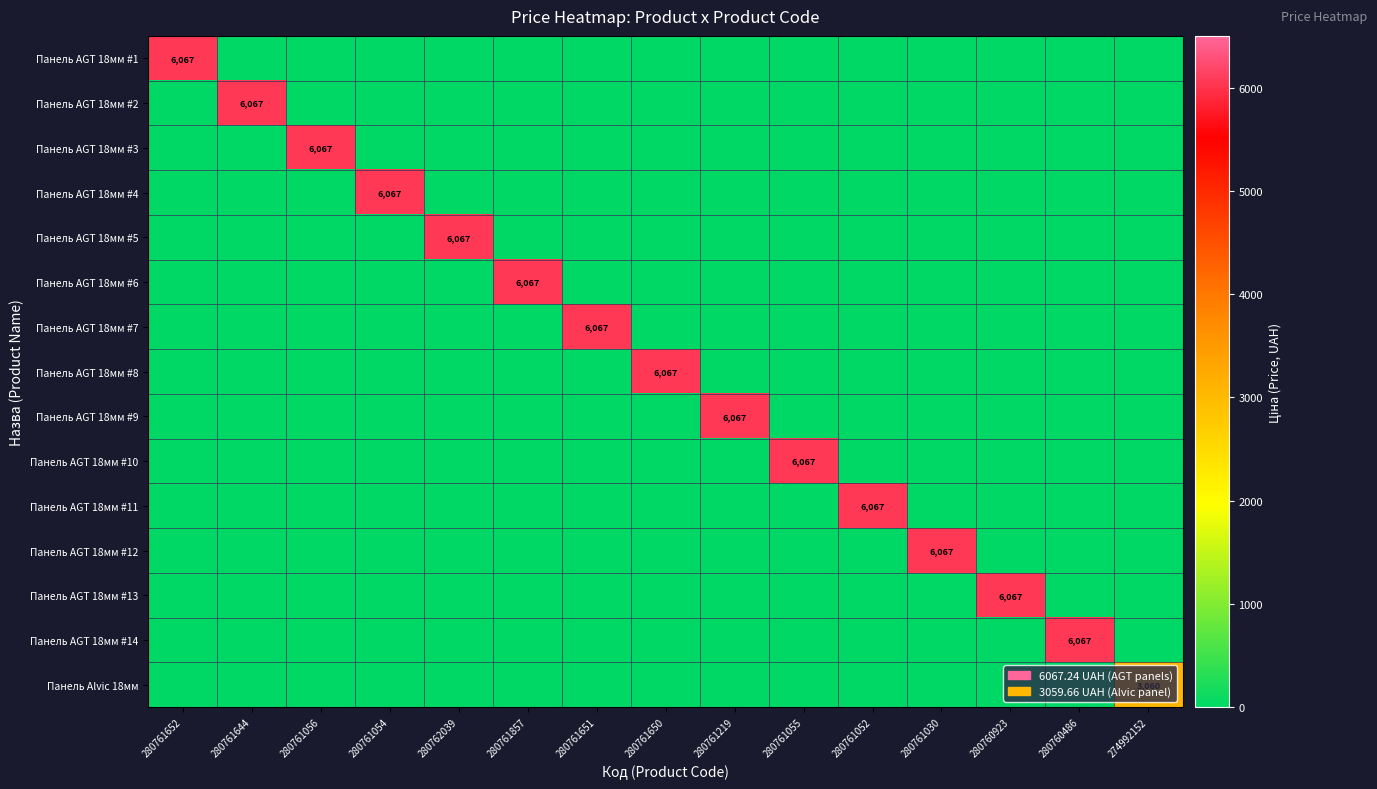

The value of Панель Alvic 18мм at 274992152 is 827. True or false?

False